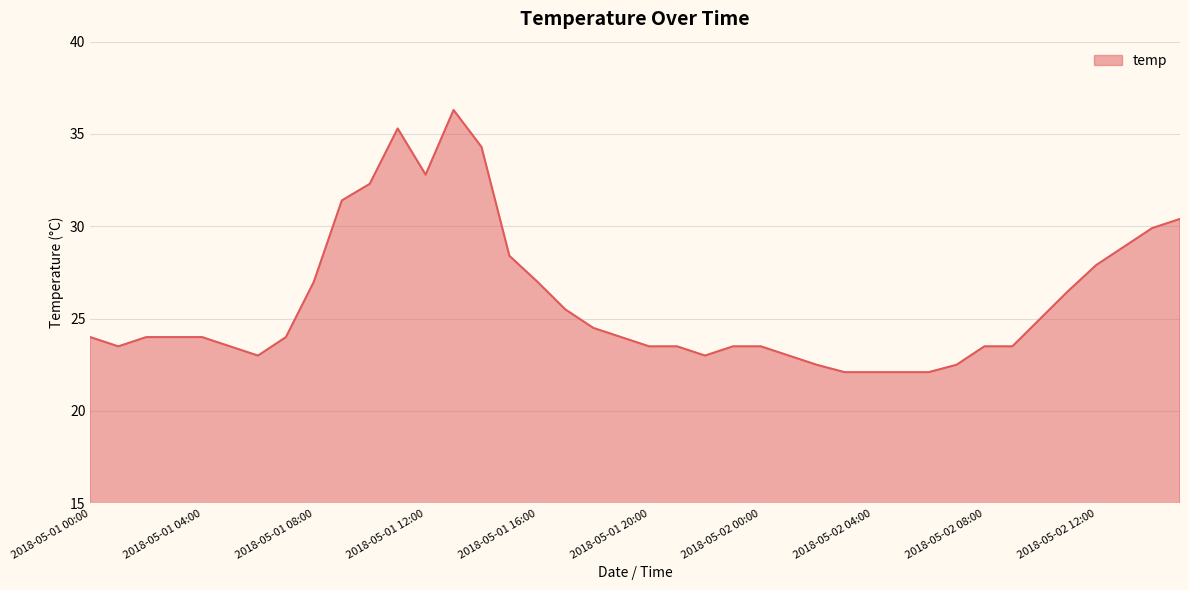

Reading left to right, extract all data points from this chart.

24.0	23.5	24.0	24.0	24.0	23.5	23.0	24.0	27.0	31.4	32.3	35.3	32.8	36.3	34.3	28.4	27.0	25.5	24.5	24.0	23.5	23.5	23.0	23.5	23.5	23.0	22.5	22.1	22.1	22.1	22.1	22.5	23.5	23.5	25.0	26.5	27.9	28.9	29.9	30.4